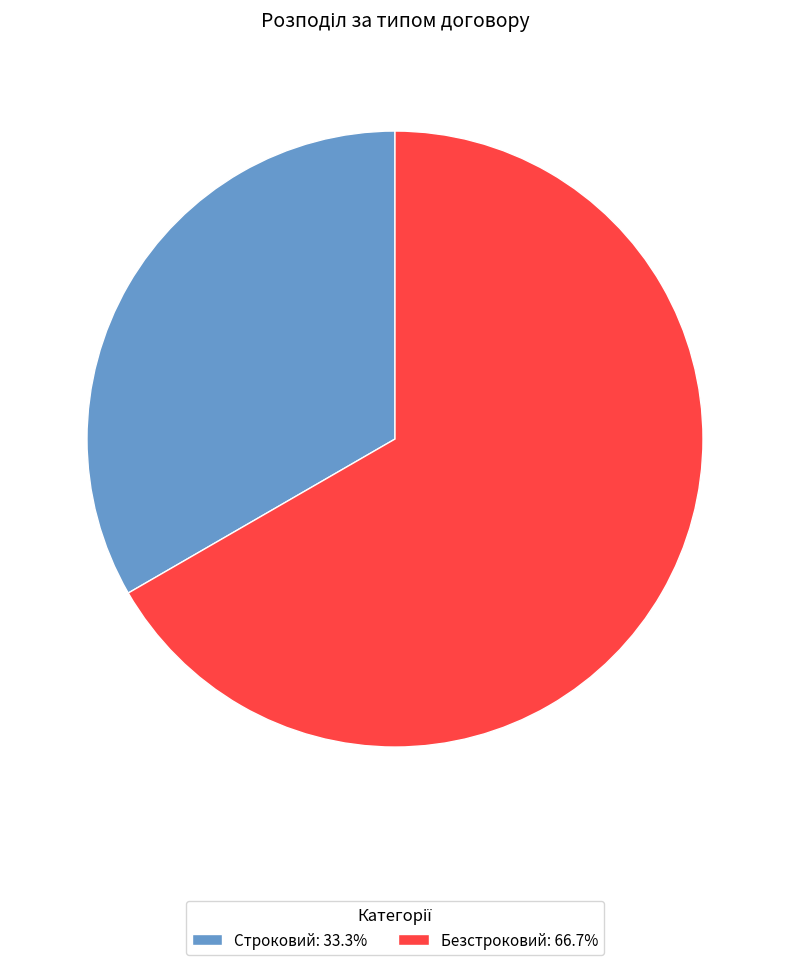

Is there a majority slice in this chart?

Yes